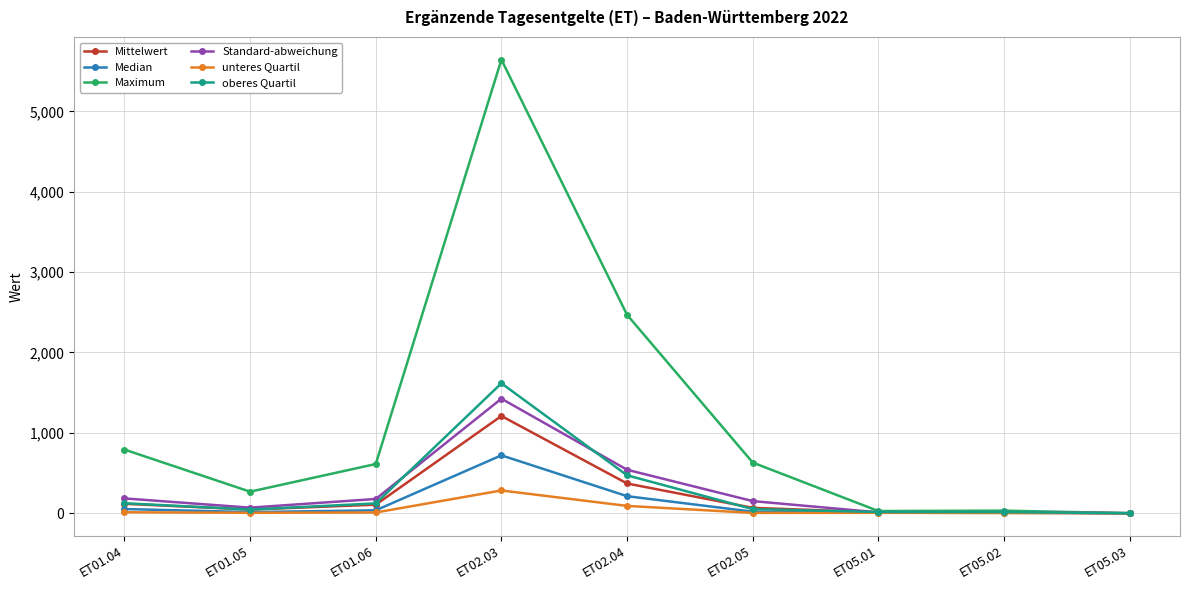

How many lines are shown in the chart?

6